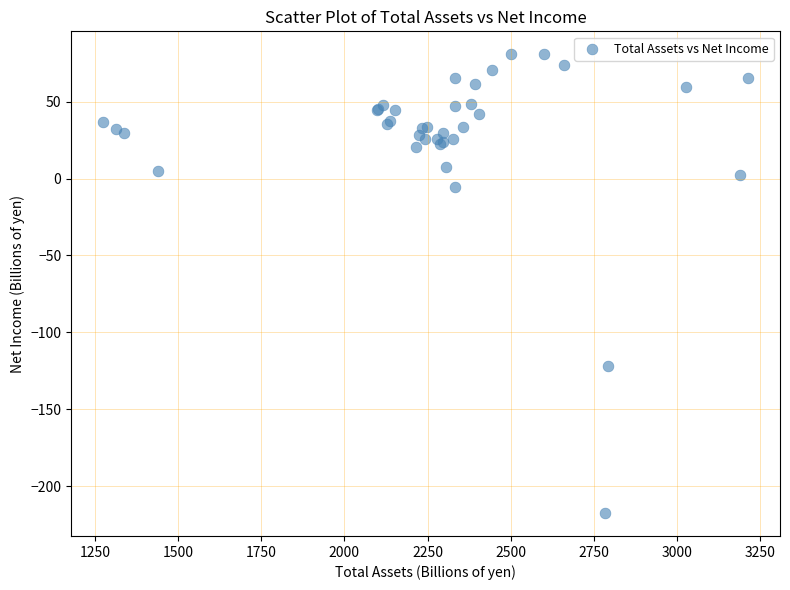

What Y value in the scatter plot is closest to -68?

-121.6